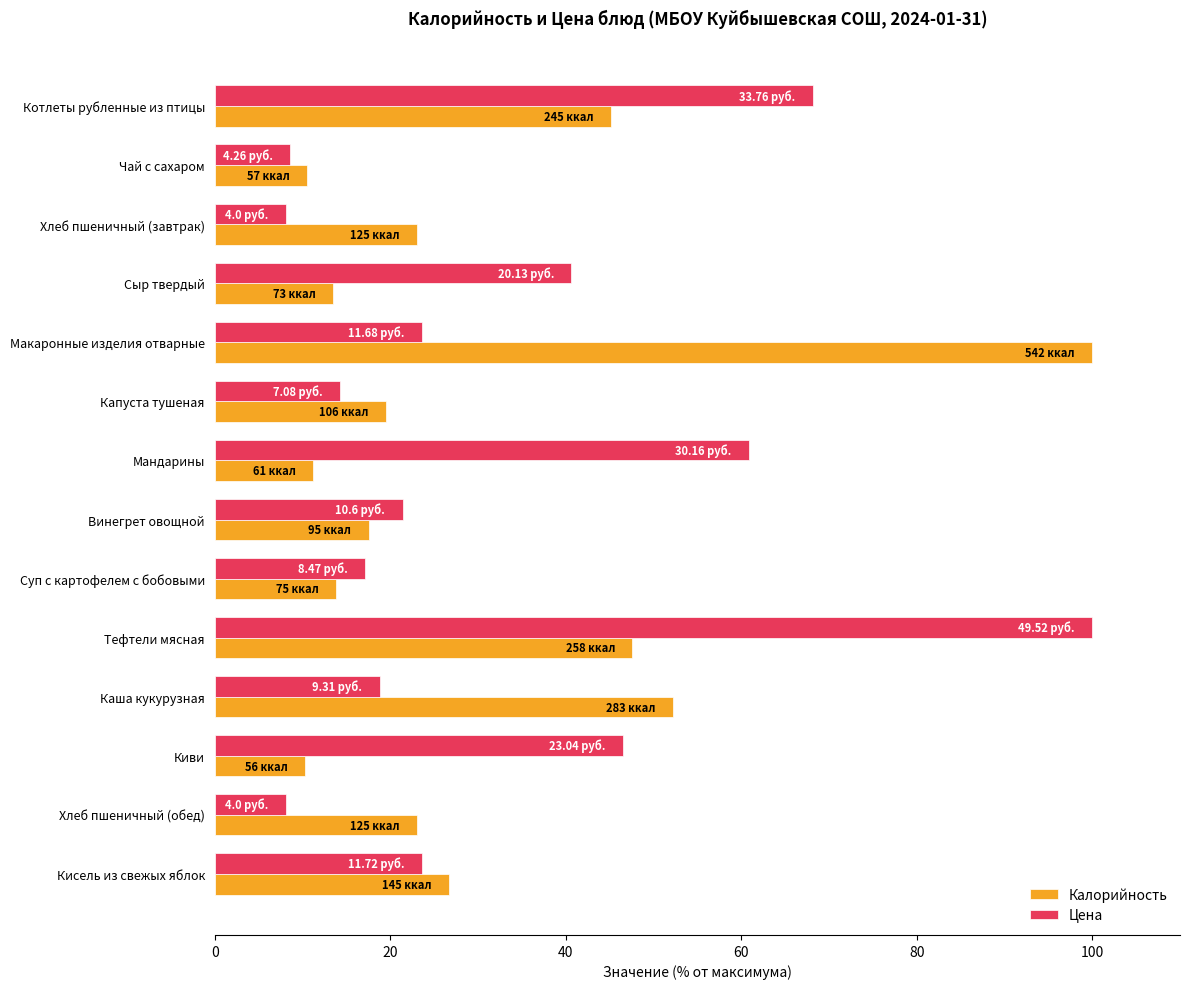

At Макаронные изделия отварные, list the series in order from largest to smallest.

Калорийность, Цена